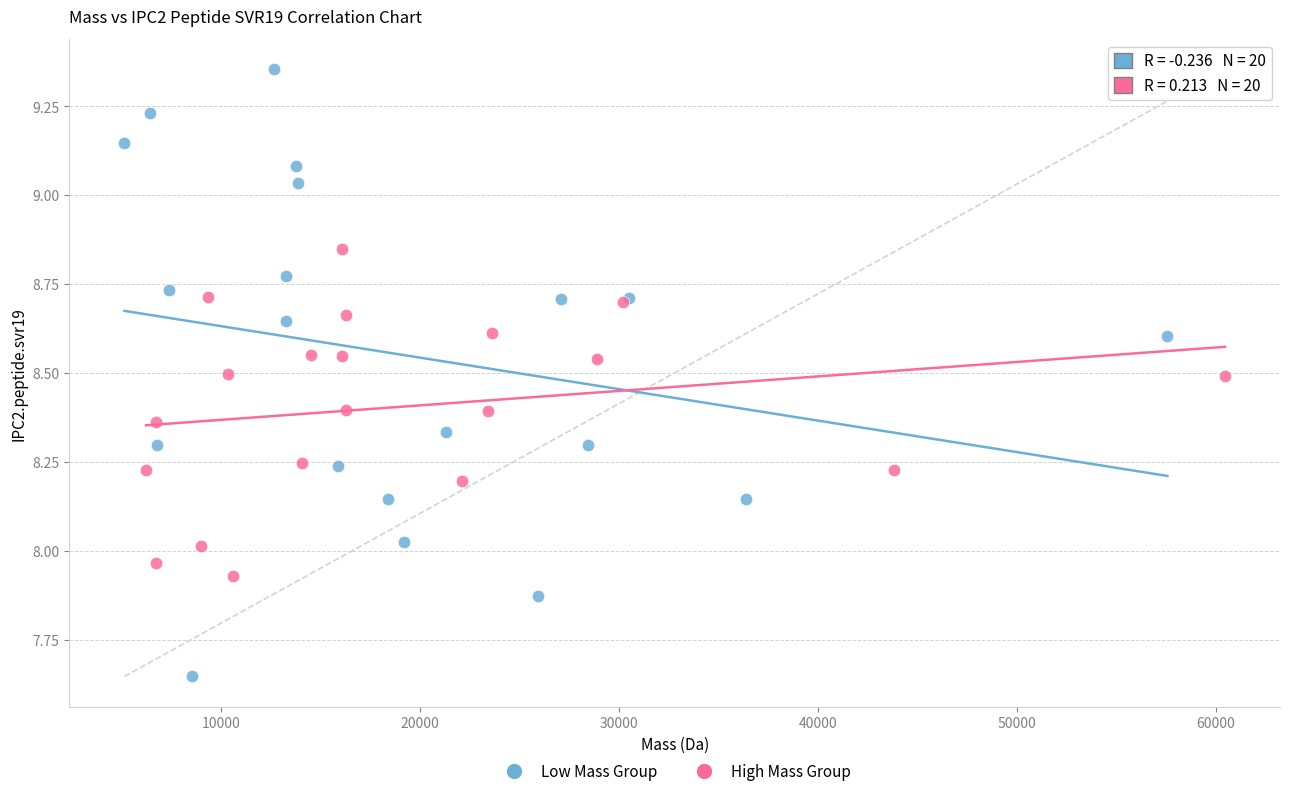

Which series has the widest spread of Y values?

Low Mass Group